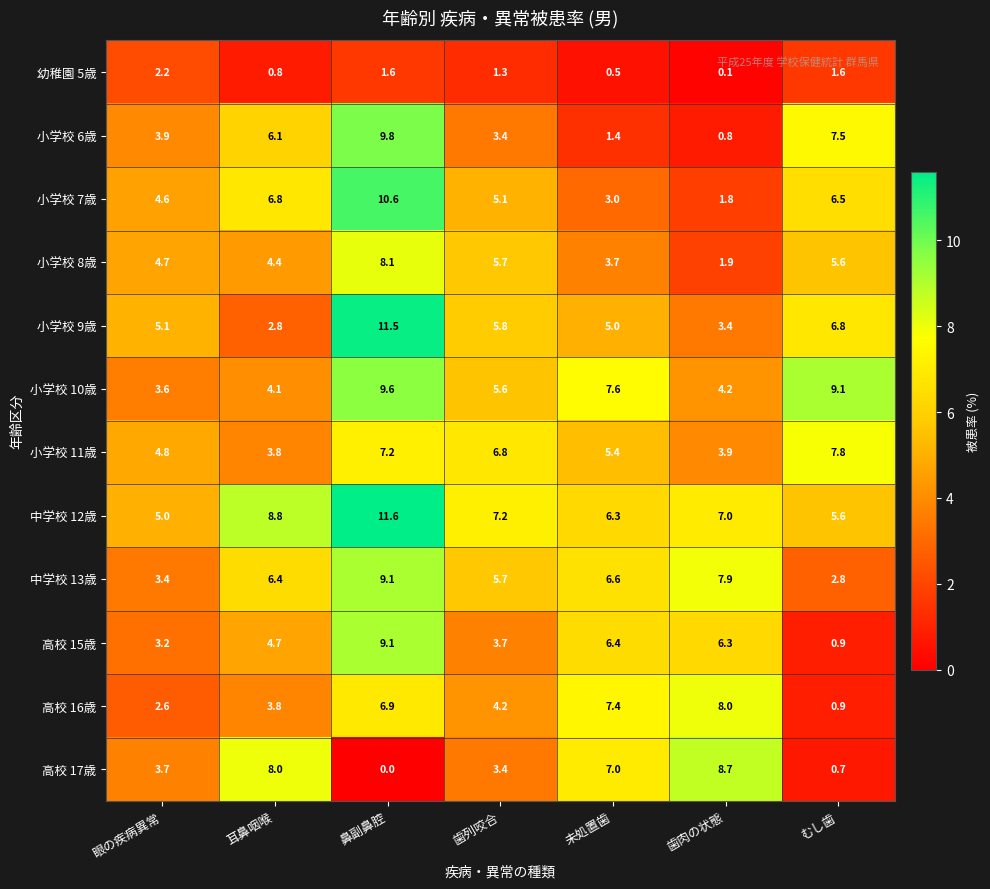

What is the sum of the 小学校 6歳 values at むし歯 and 鼻副鼻腔?

17.3